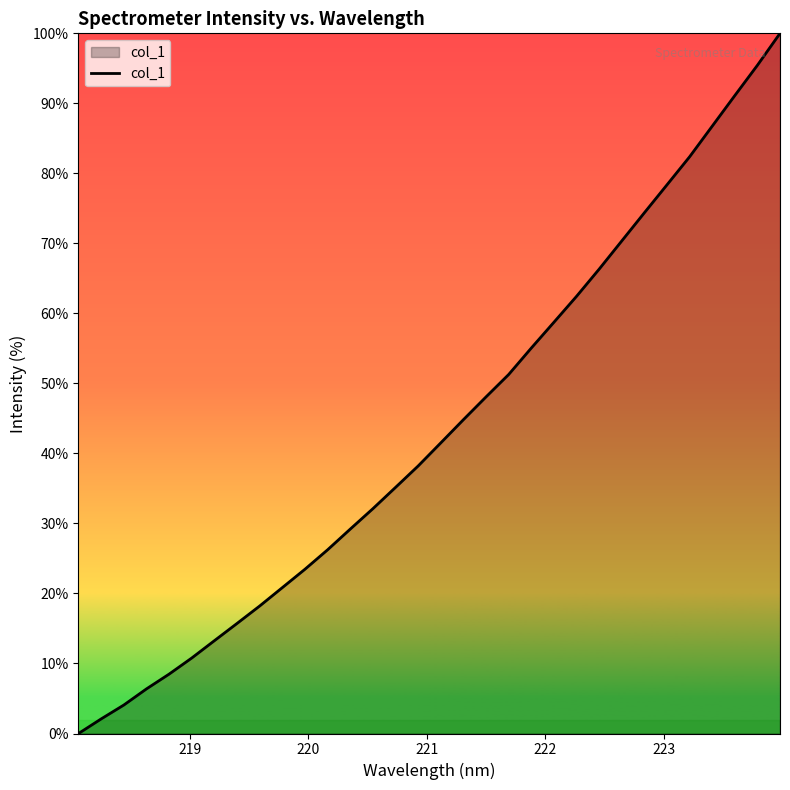

What is the difference between the maximum and minimum values?

100.0